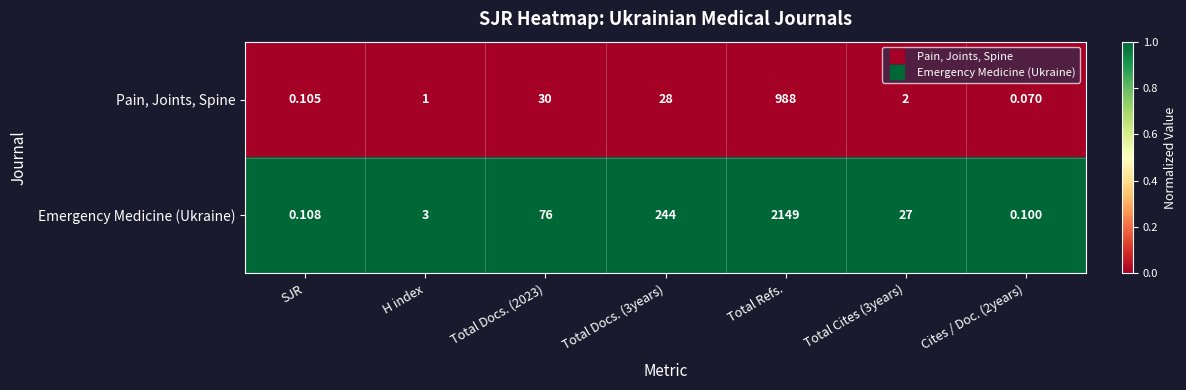

Which series has the largest total across all categories?

Emergency Medicine (Ukraine)